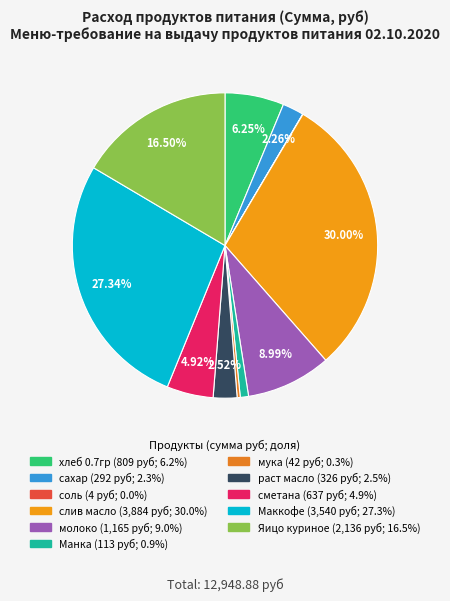

True or false: мука accounts for 0% of the total.

True